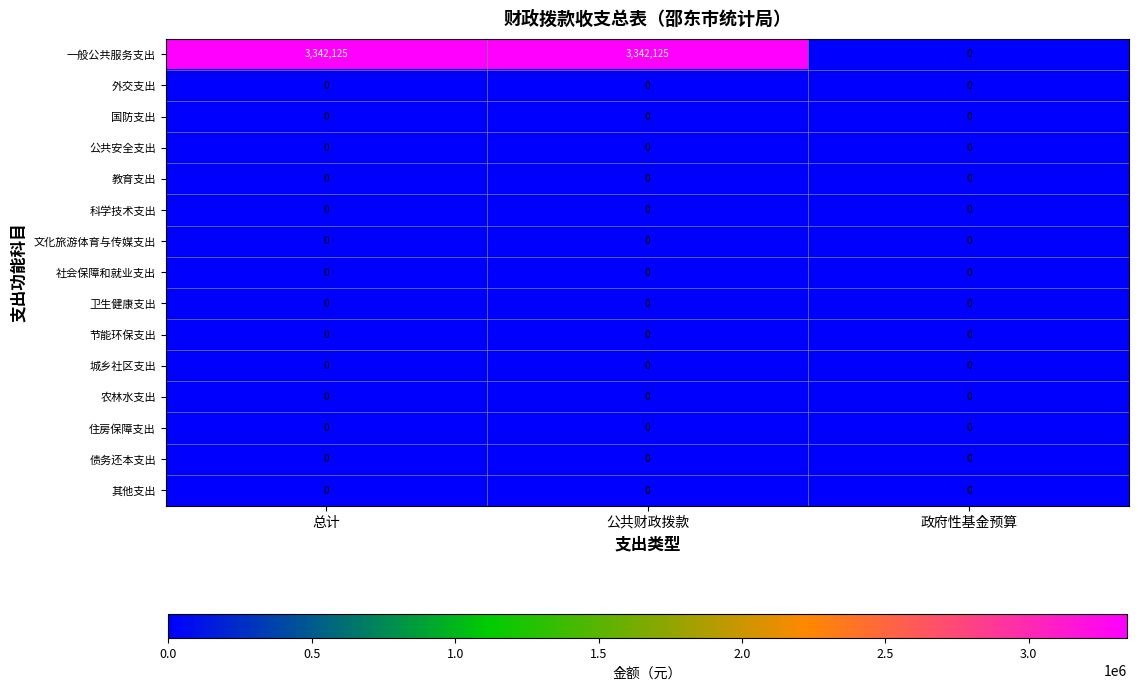

What is the maximum value shown in the chart?

3342125